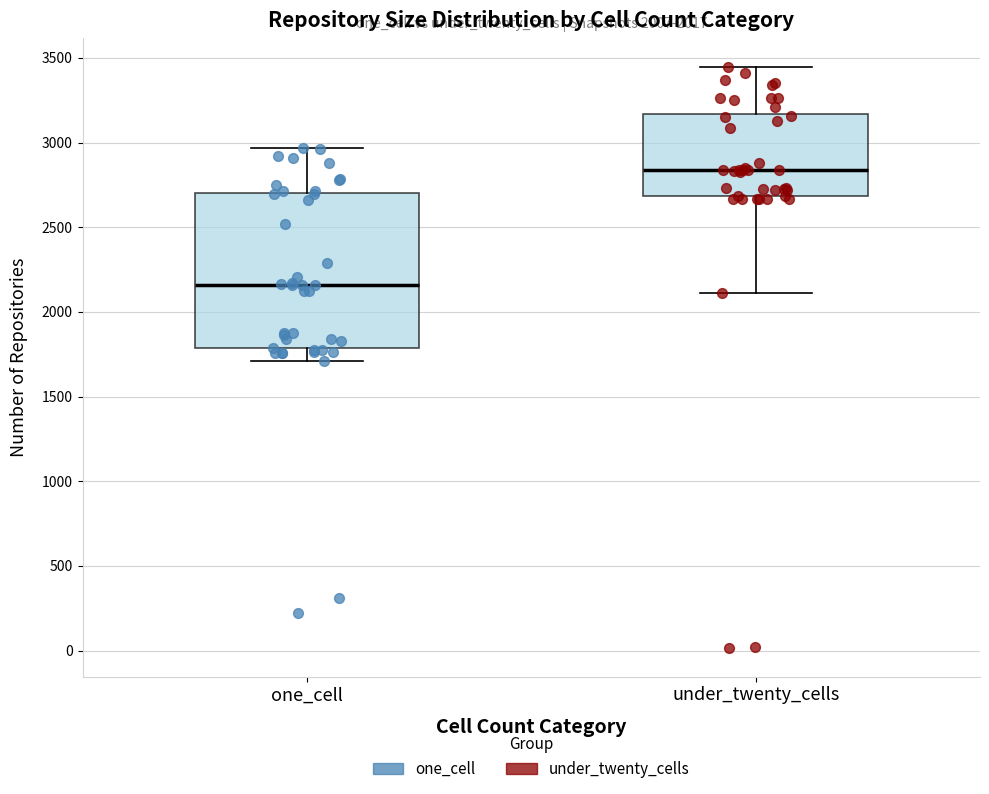

Which box has the lowest median line?

one_cell